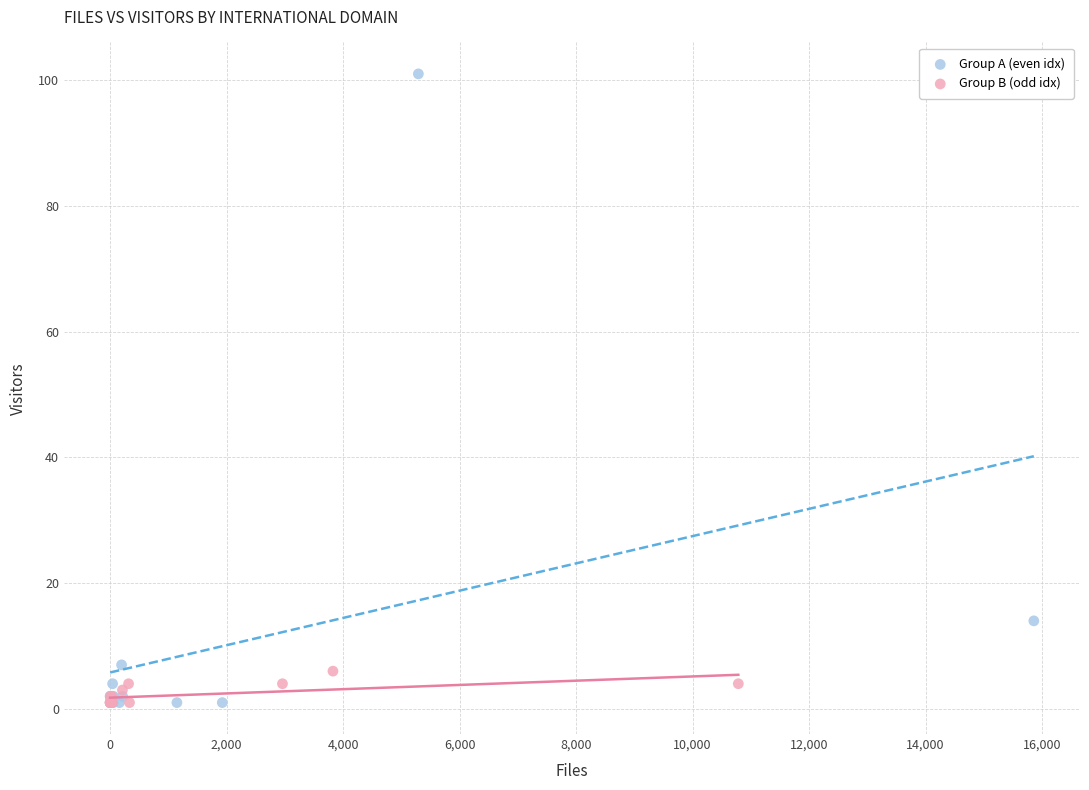

Which series reaches the maximum Y coordinate?

Group A (even idx)